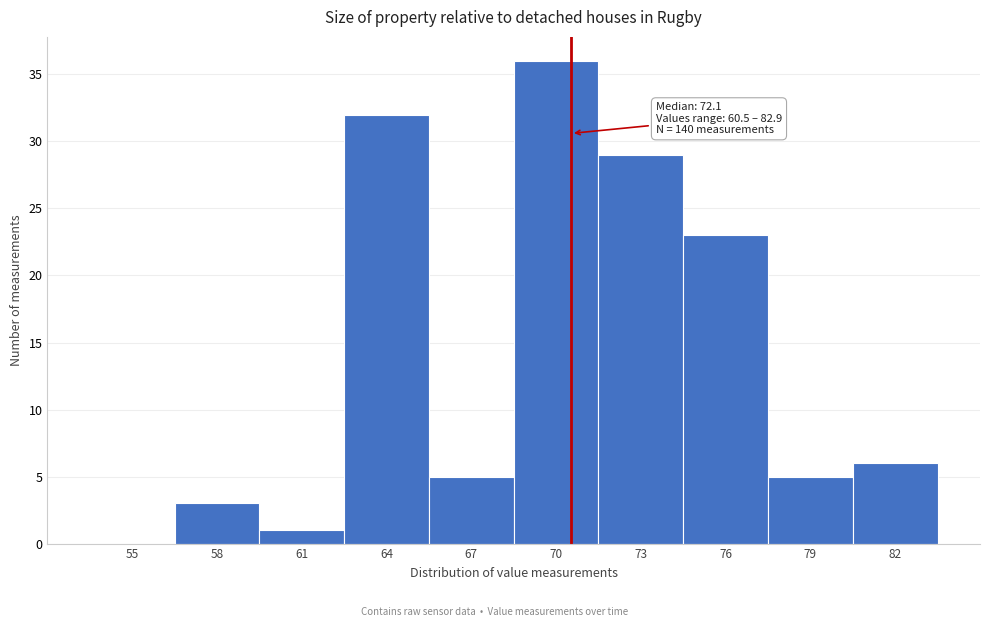

Reading right to left, list all the values displayed in this chart.

82=6	79=5	76=23	73=29	70=36	67=5	64=32	61=1	58=3	55=0